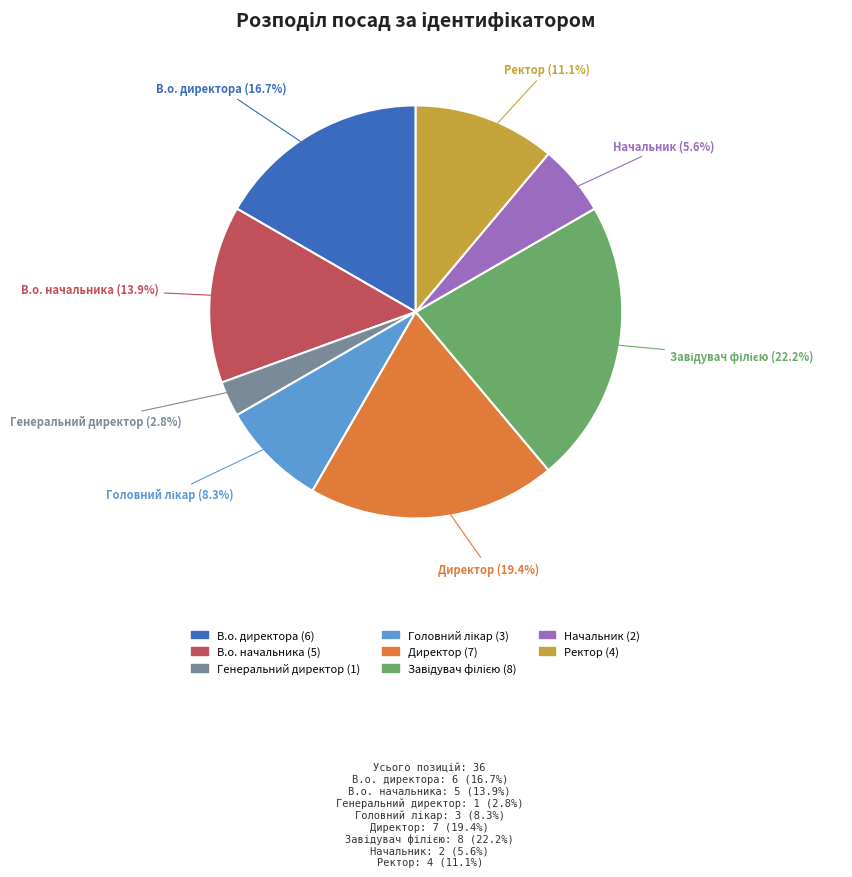

Does Начальник account for over 50% of the chart?

No